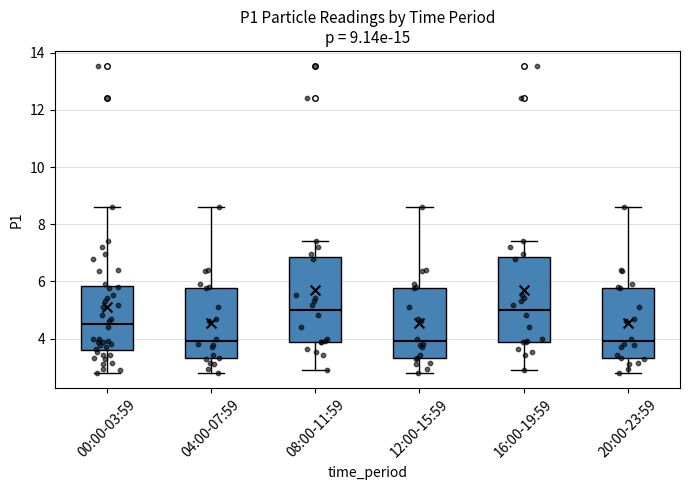

Reading left to right, read every box against the y-axis: the position of its median line, the range the box covers, and the ends of its whiskers. The values are not printed on the chart, so give them approximately, as read against the axis.

00:00-03:59: median 4.6, box 3.6 to 5.8, whiskers 2.8 to 8.6
04:00-07:59: median 4.0, box 3.4 to 5.8, whiskers 2.8 to 8.6
08:00-11:59: median 5.0, box 3.8 to 6.8, whiskers 3.0 to 7.4
12:00-15:59: median 4.0, box 3.4 to 5.8, whiskers 2.8 to 8.6
16:00-19:59: median 5.0, box 3.8 to 6.8, whiskers 3.0 to 7.4
20:00-23:59: median 4.0, box 3.4 to 5.8, whiskers 2.8 to 8.6